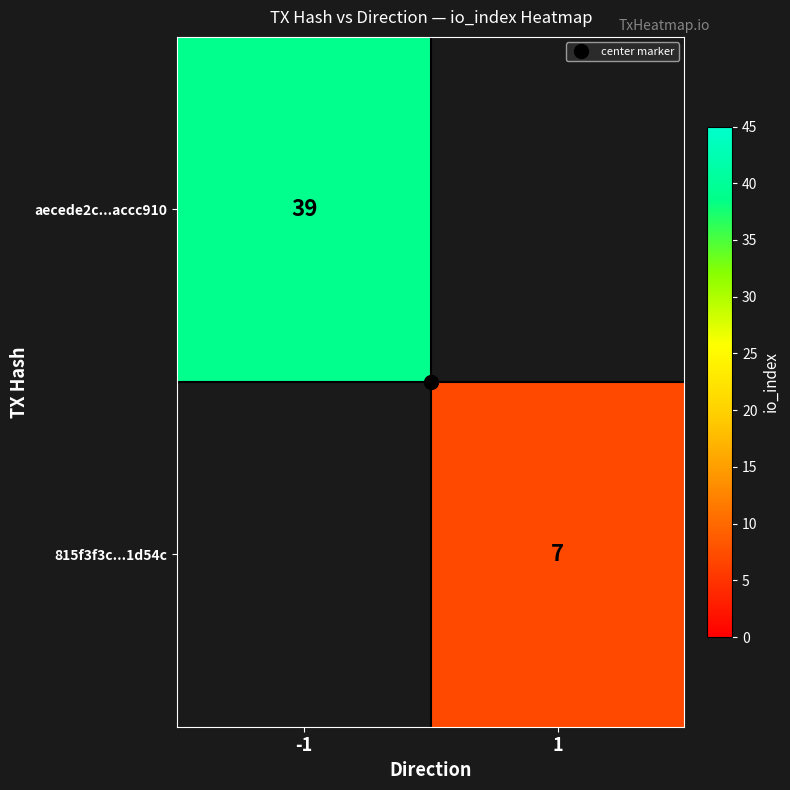

At how many categories does at least one series exceed 26?

1